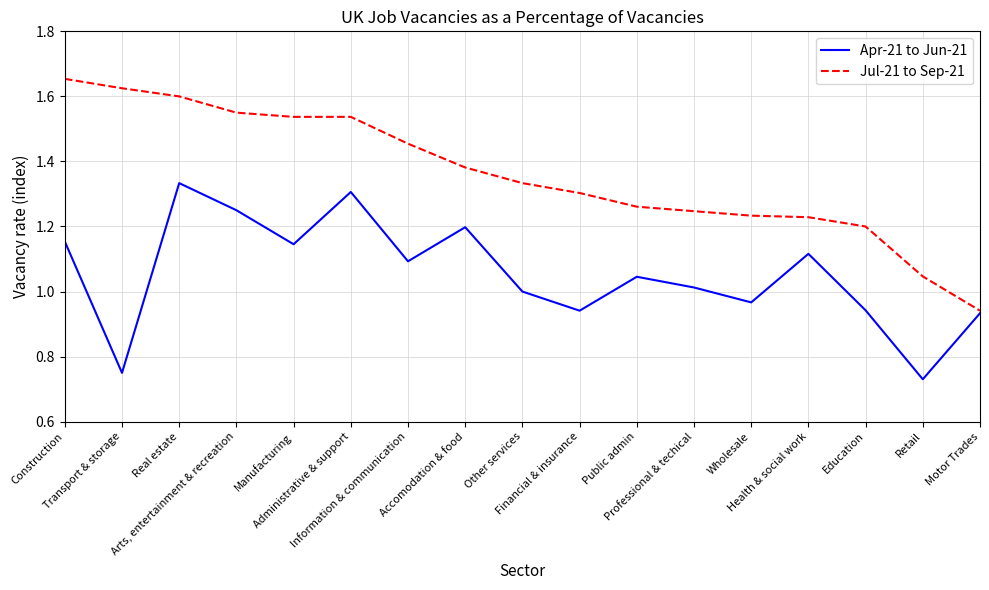

How many series are shown in this chart?

2